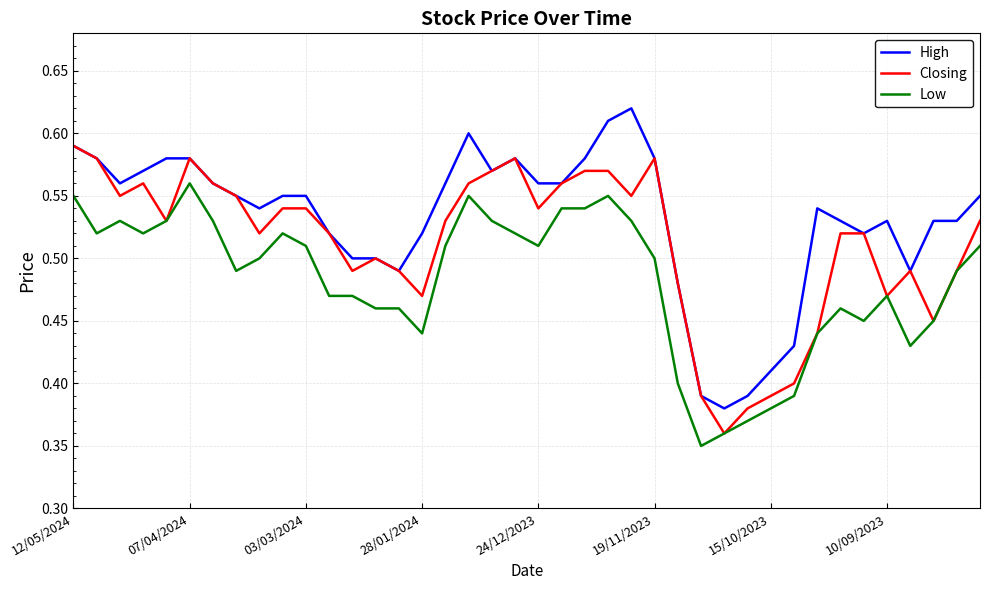

Count the number of data series in this chart.

3